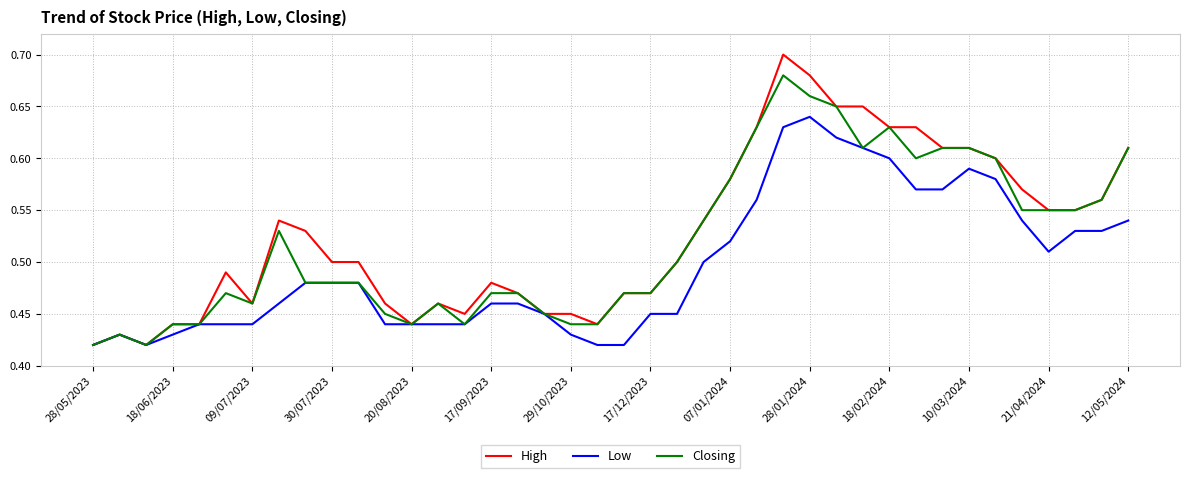

Rank the series by their maximum value, from lowest to highest.

Low, Closing, High